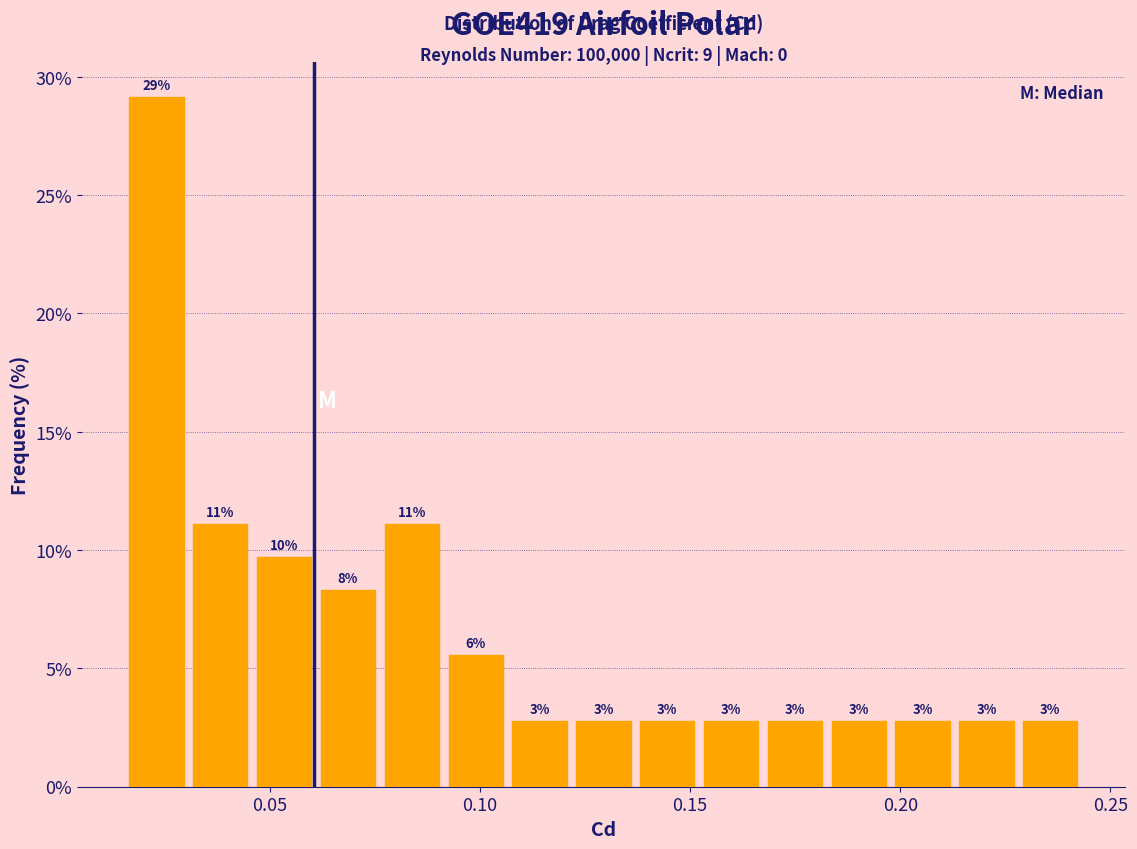

Around what value on the x-axis is the tallest bar? Give the approximate position of its centre, as read against the axis.

0.025